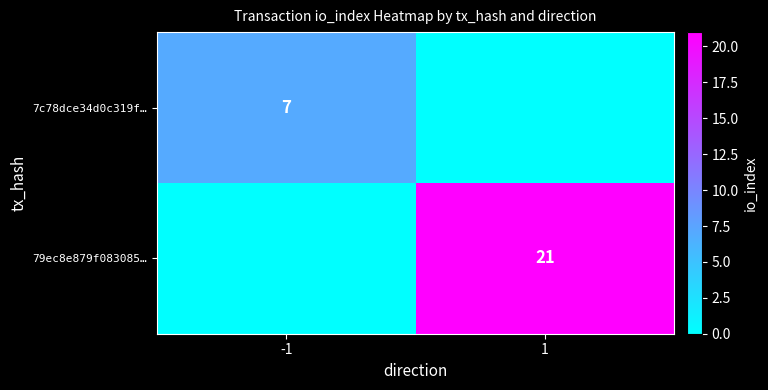

Is the value of 7c78dce34d0c319f… at -1 greater than the value of 79ec8e879f083085… at 1?

No